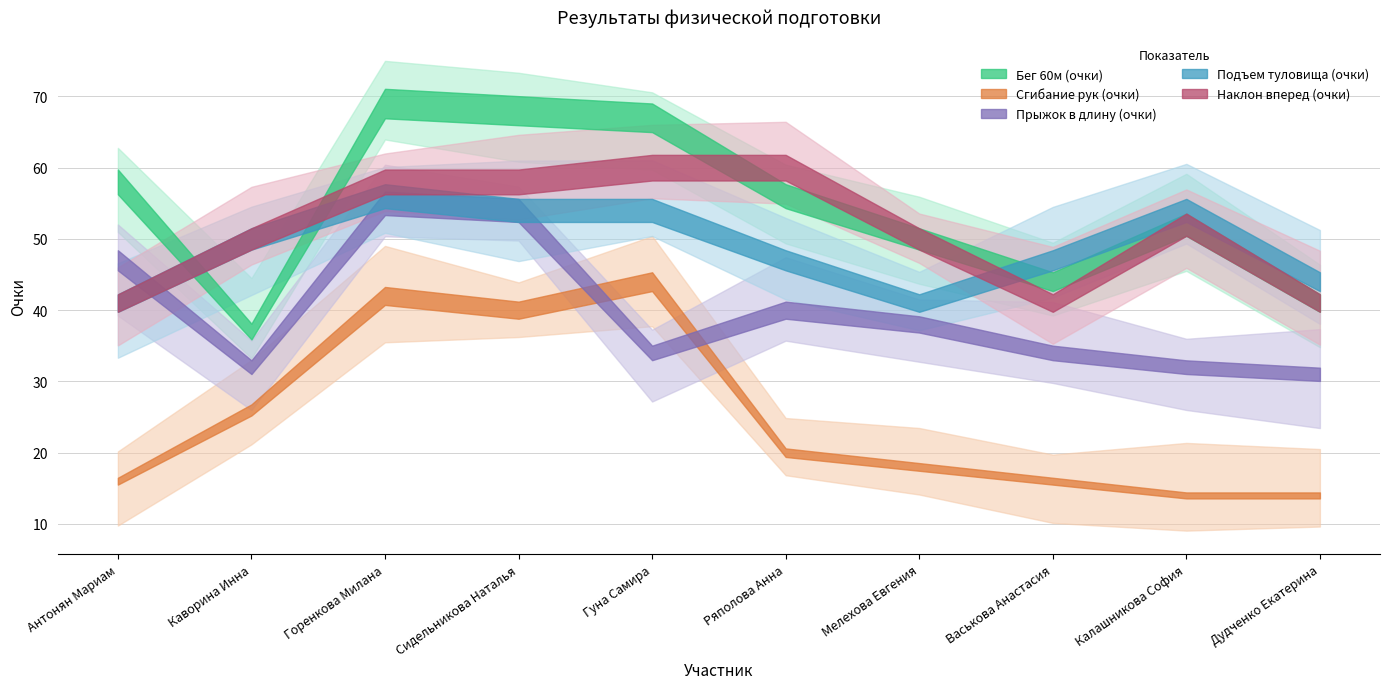

List the series in order of their peak value, lowest first.

Сгибание рук (очки), Прыжок в длину (очки), Подъем туловища (очки), Наклон вперед (очки), Бег 60м (очки)